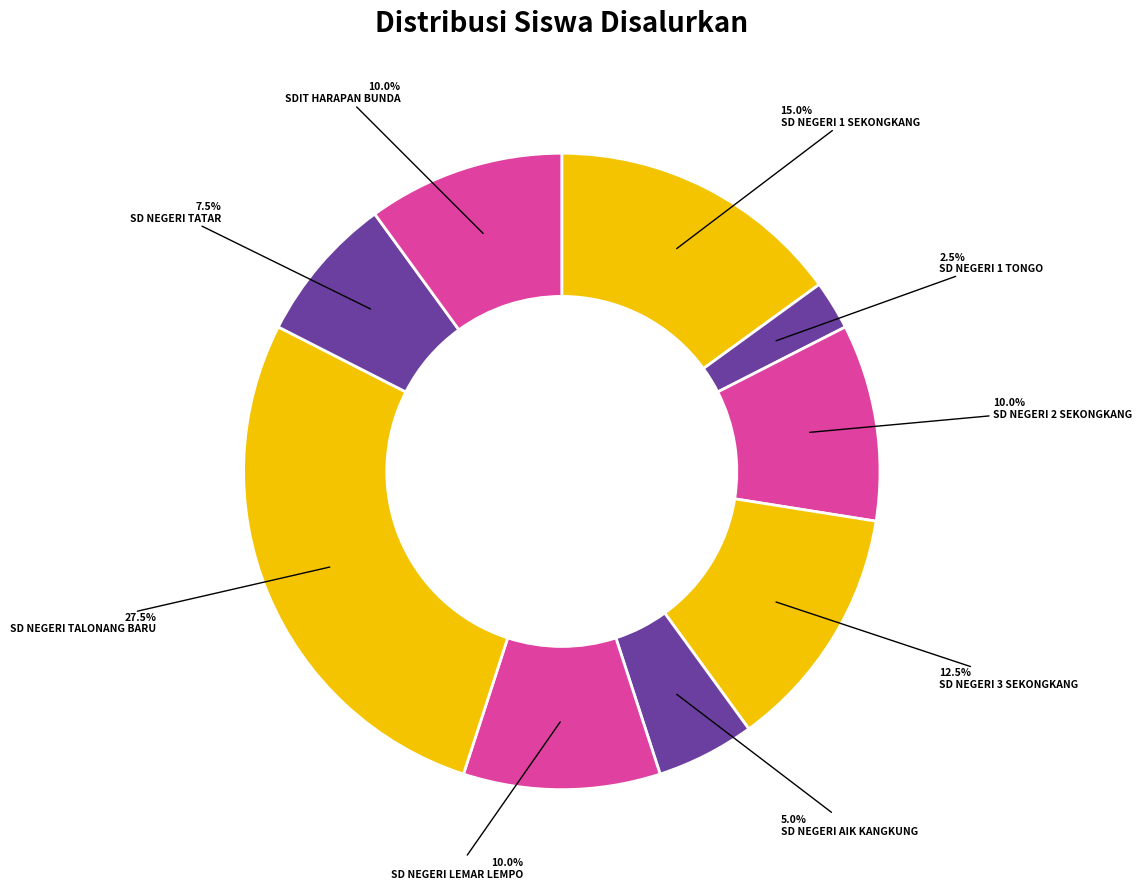

Combined, what portion of the pie is SD NEGERI TALONANG BARU and SD NEGERI 2 SEKONGKANG?

37.5%